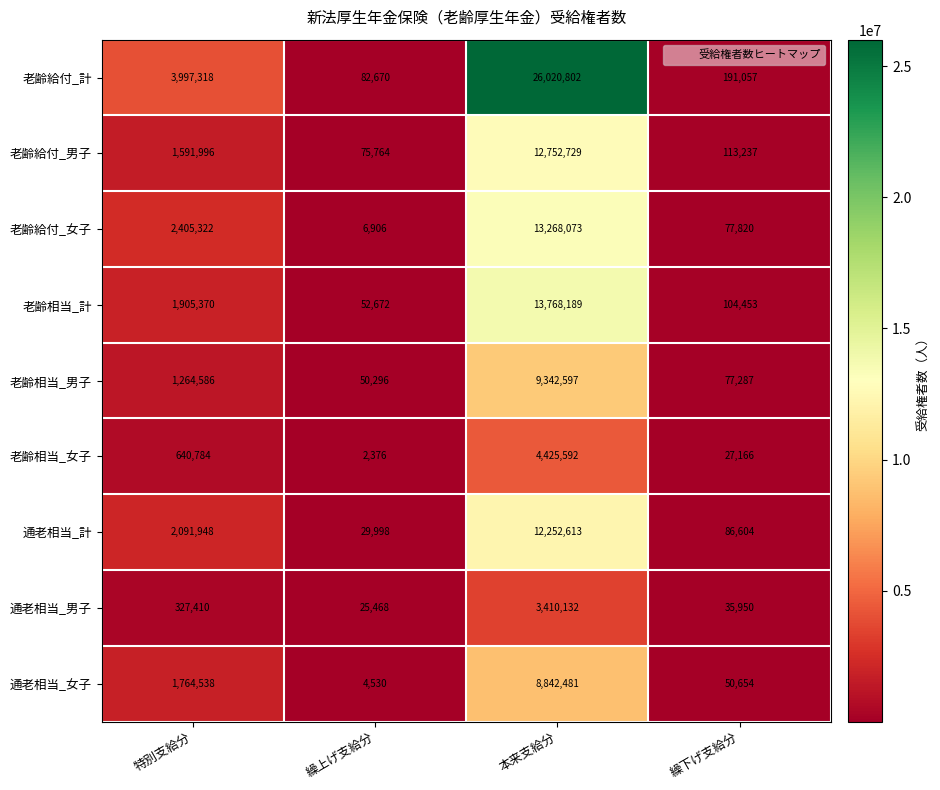

At which category does the chart reach its peak across all series?

本来支給分